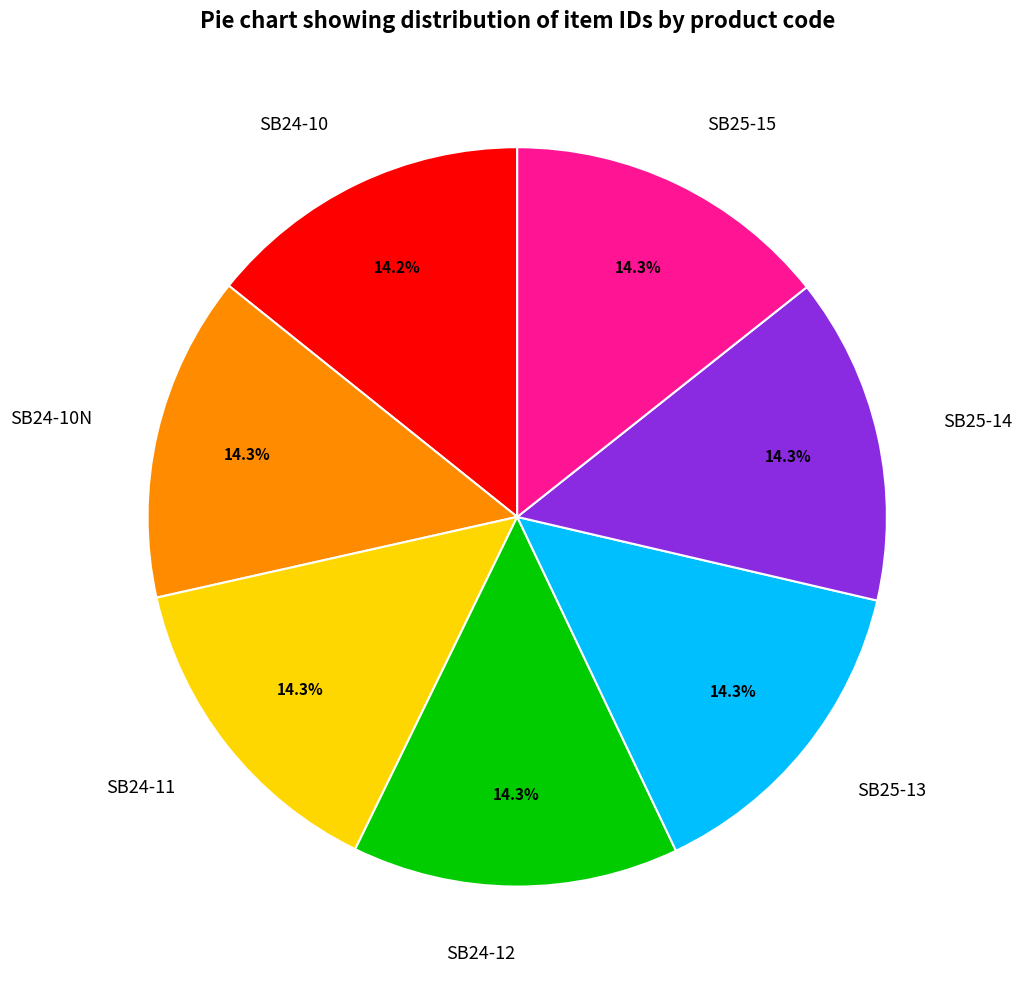

To the nearest percent, what is the combined percentage of SB25-14 and SB24-10N?

29%